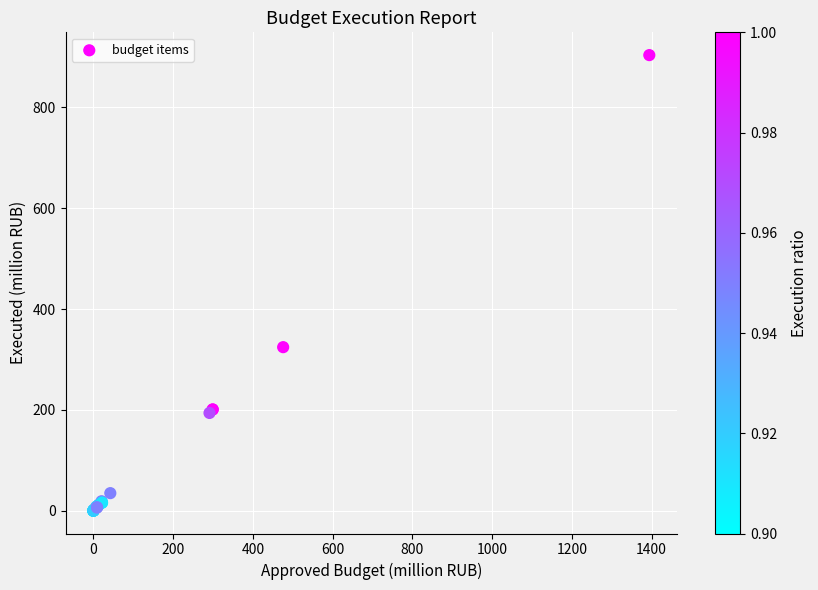

What Y value in the scatter plot is closest to 451?

324.3